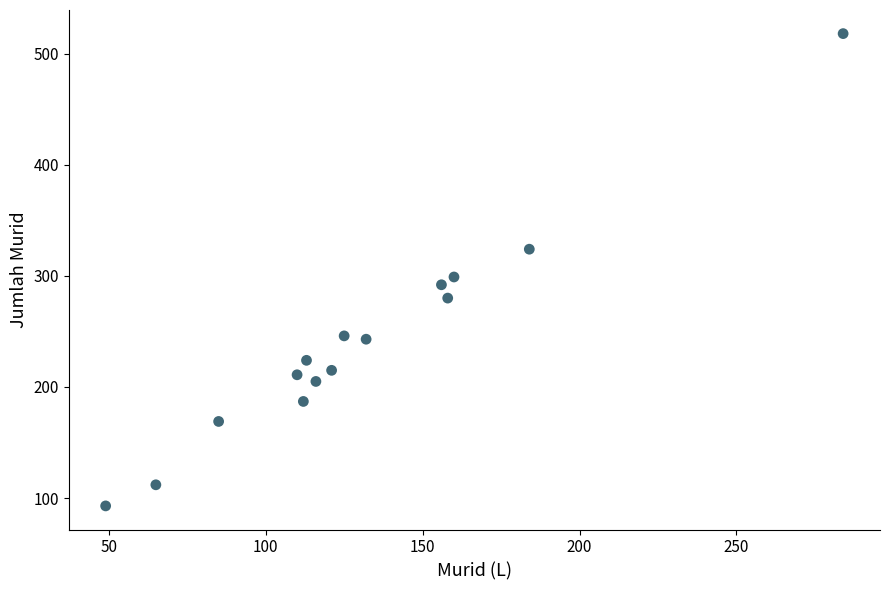

What is the range of X values (max minus min)?

235